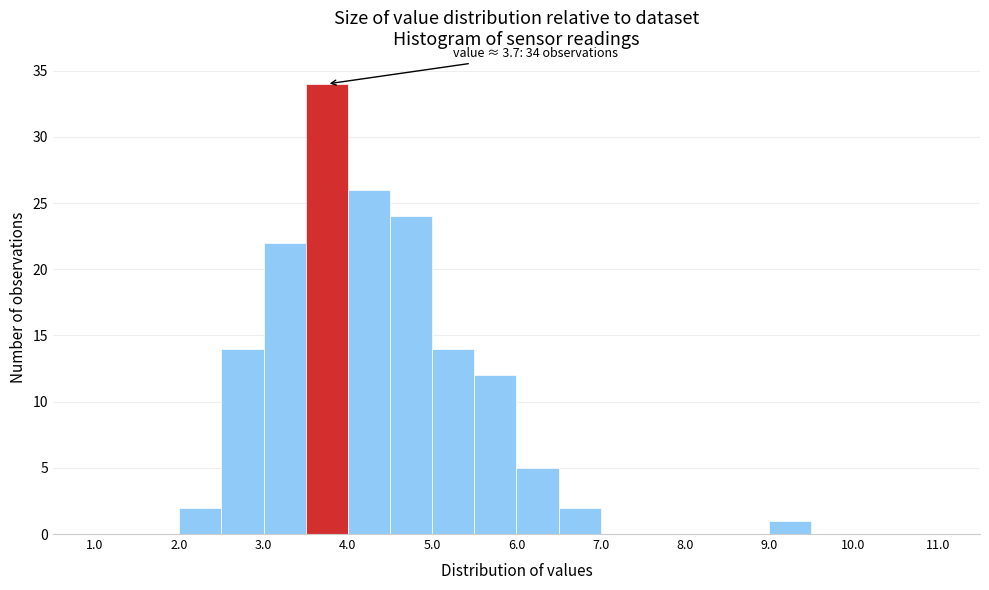

Which range on the x-axis has the tallest bar?

3.5 to 4.0